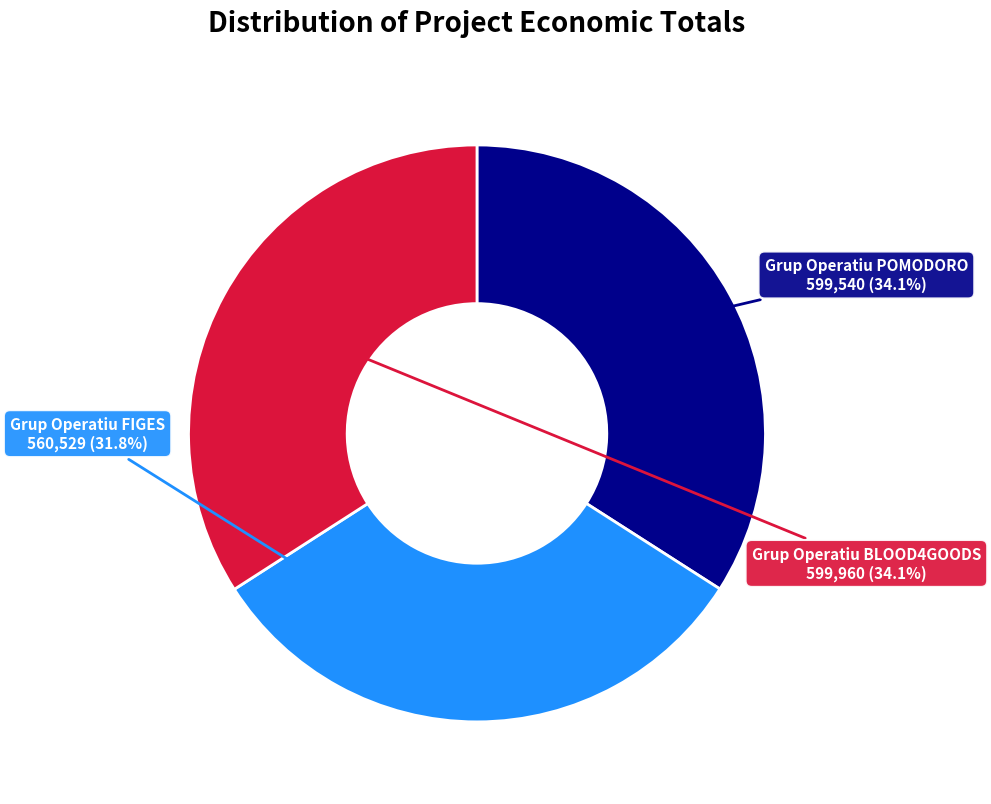

Is there any slice that represents more than half of the pie?

No